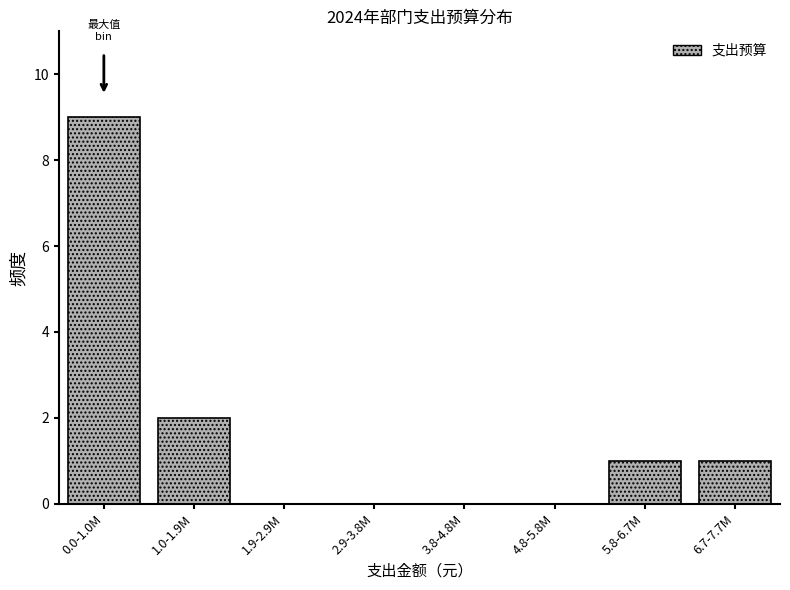

Reading left to right, extract all data points from this chart.

0.0-1.0M=9	1.0-1.9M=2	1.9-2.9M=0	2.9-3.8M=0	3.8-4.8M=0	4.8-5.8M=0	5.8-6.7M=1	6.7-7.7M=1